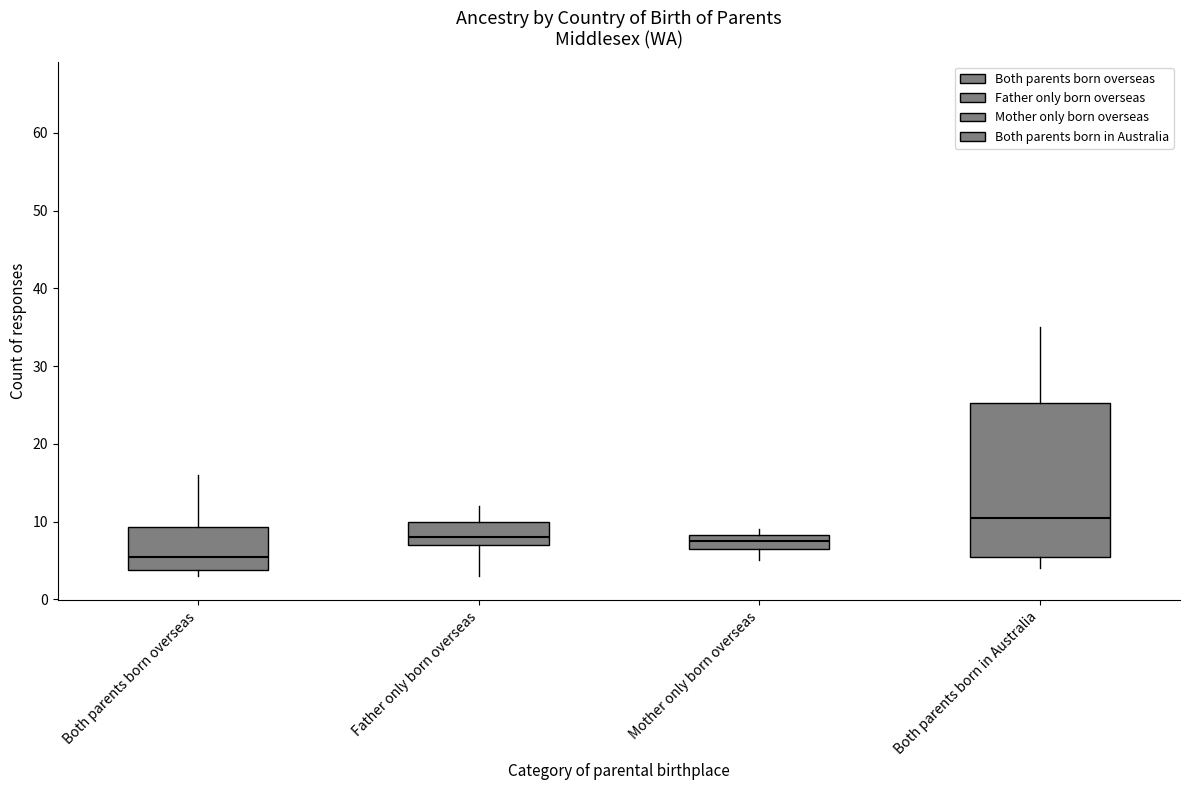

Which box's median line is the highest?

Both parents born in Australia